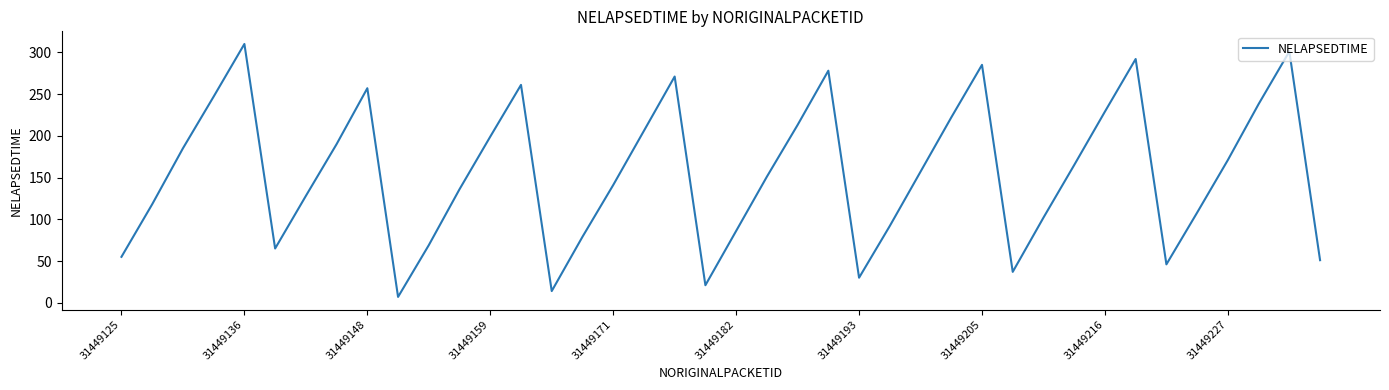

What is the smallest value displayed?

7